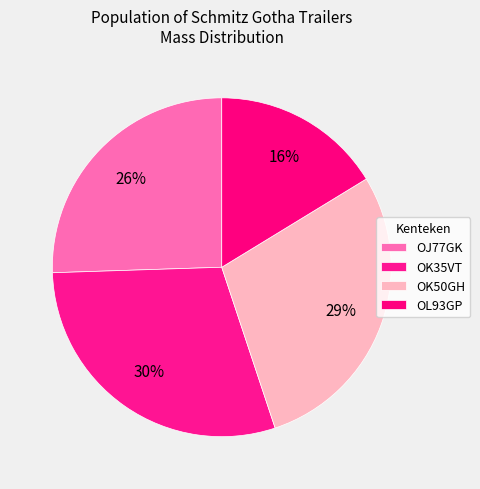

How many slices are in this pie chart?

4